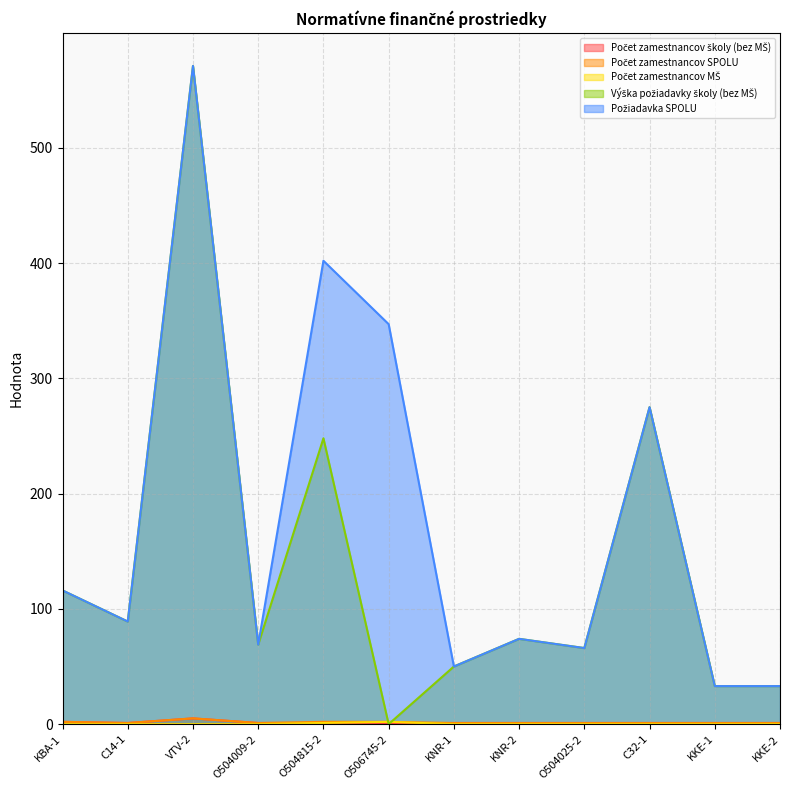

True or false: Počet zamestnancov MŠ has a value of 1 at O504025-2.

False